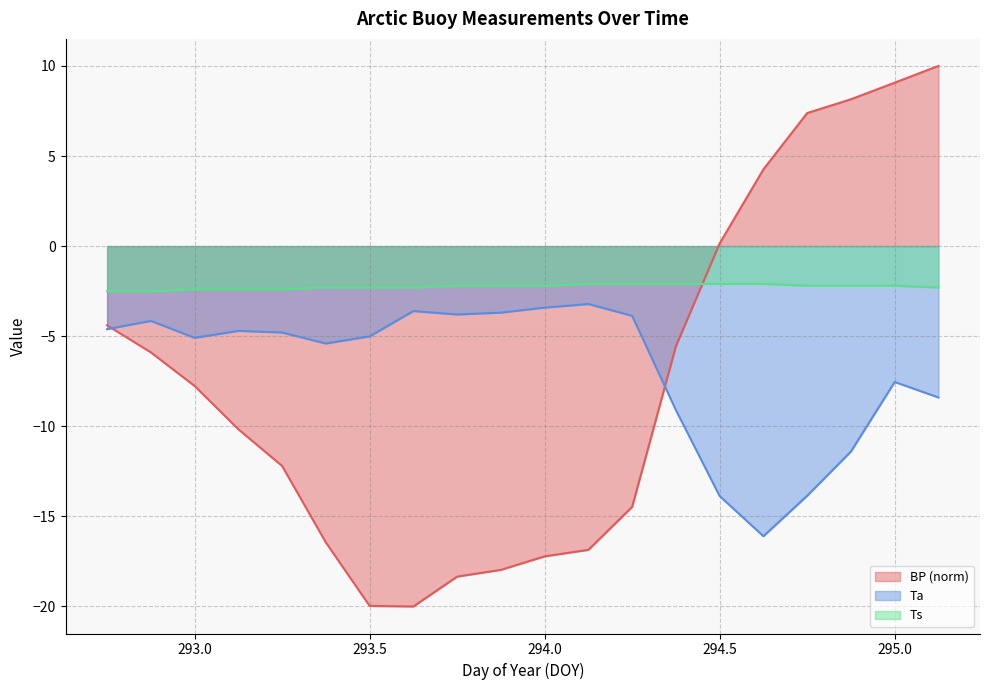

What are all the series names shown in the legend?

BP (norm), Ta, Ts